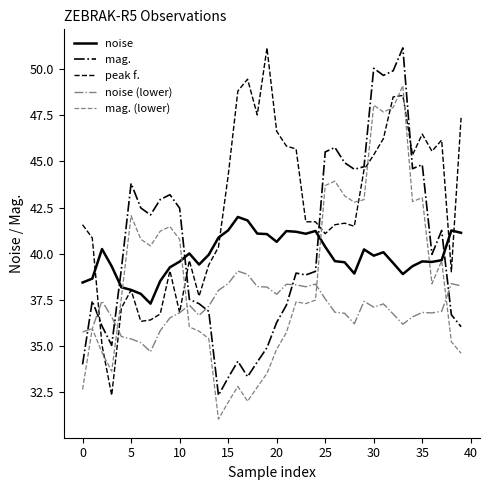

Which series has the largest total across all categories?

peak f.